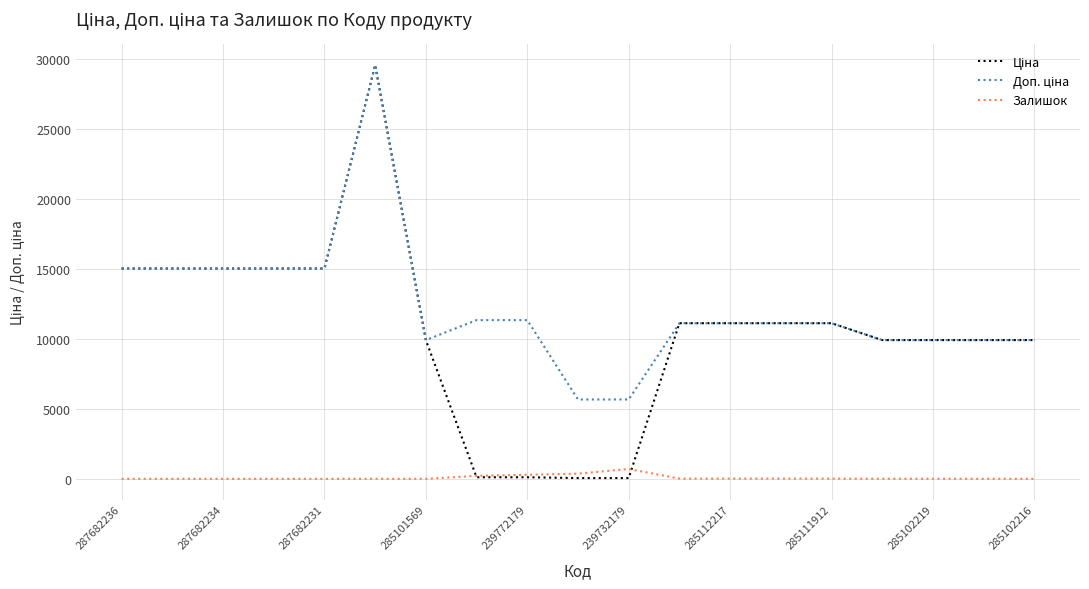

What is the maximum value shown in the chart?

29548.9